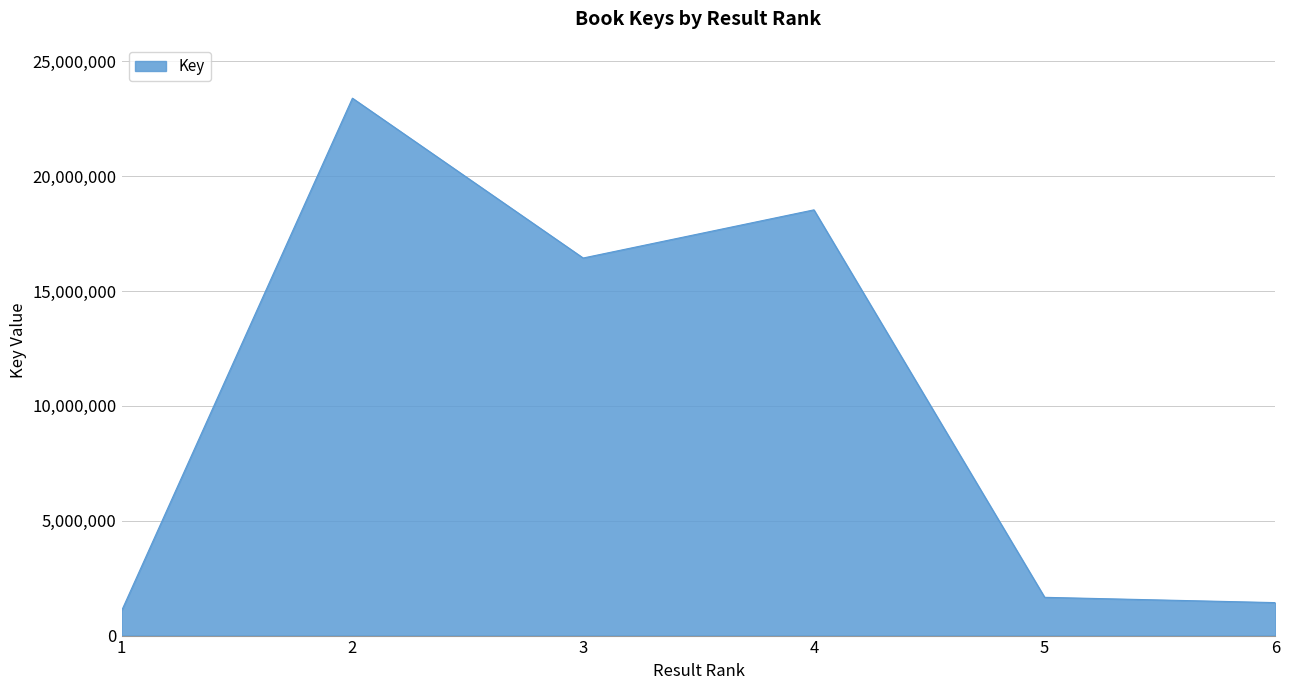

What is the ratio of the value at 1 to the value at 4?

0.1